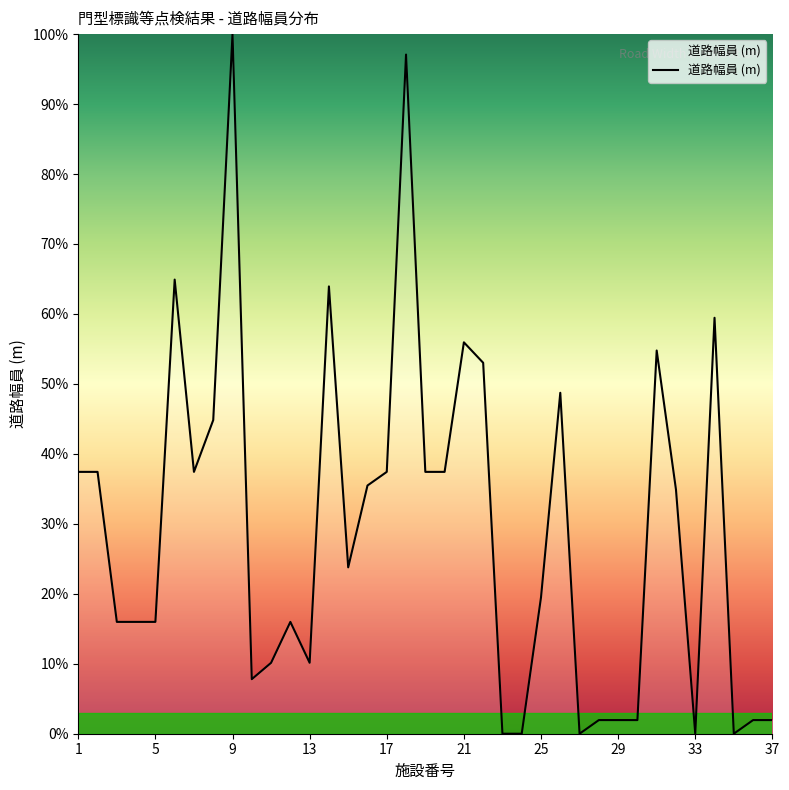

What is the maximum value shown in the chart?

100.0